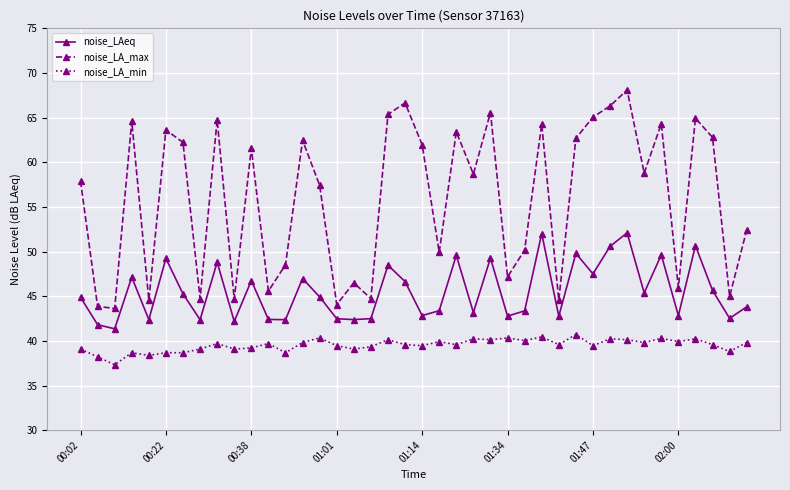

What is the smallest value displayed?

37.3